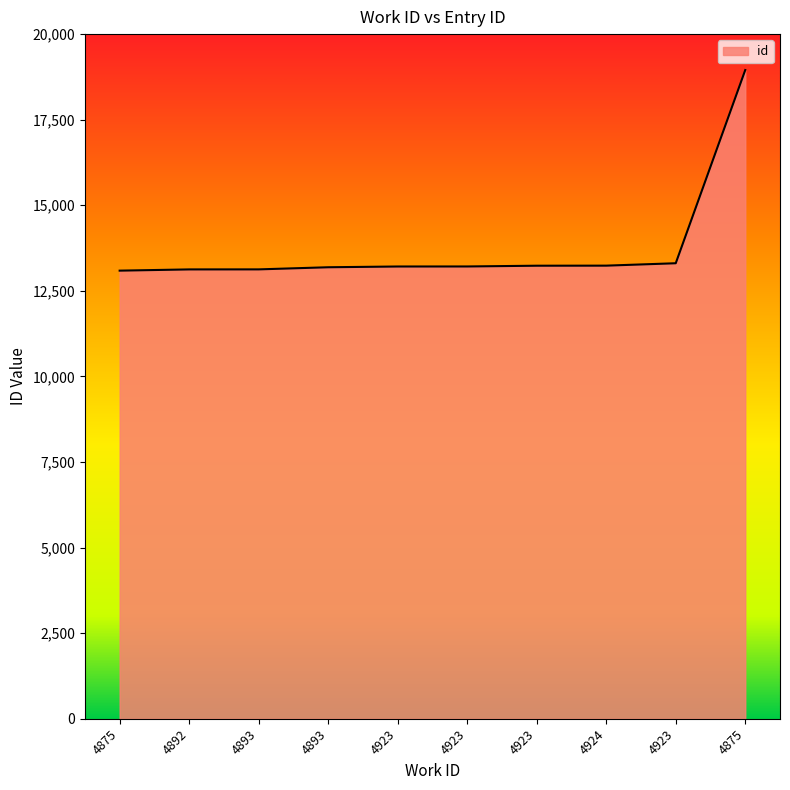

Rank the categories by value from lowest to highest.

4875, 4892, 4893, 4893, 4923, 4923, 4923, 4924, 4923, 4875